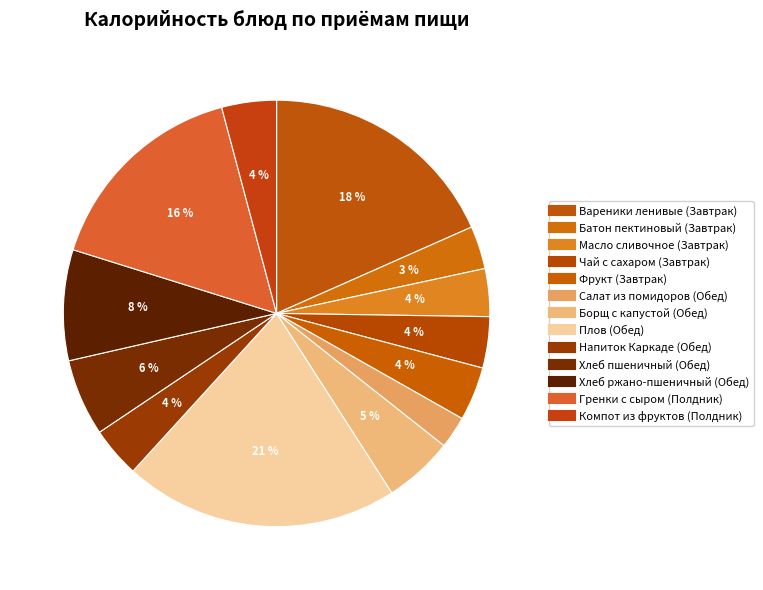

Count the number of slices in the pie.

13